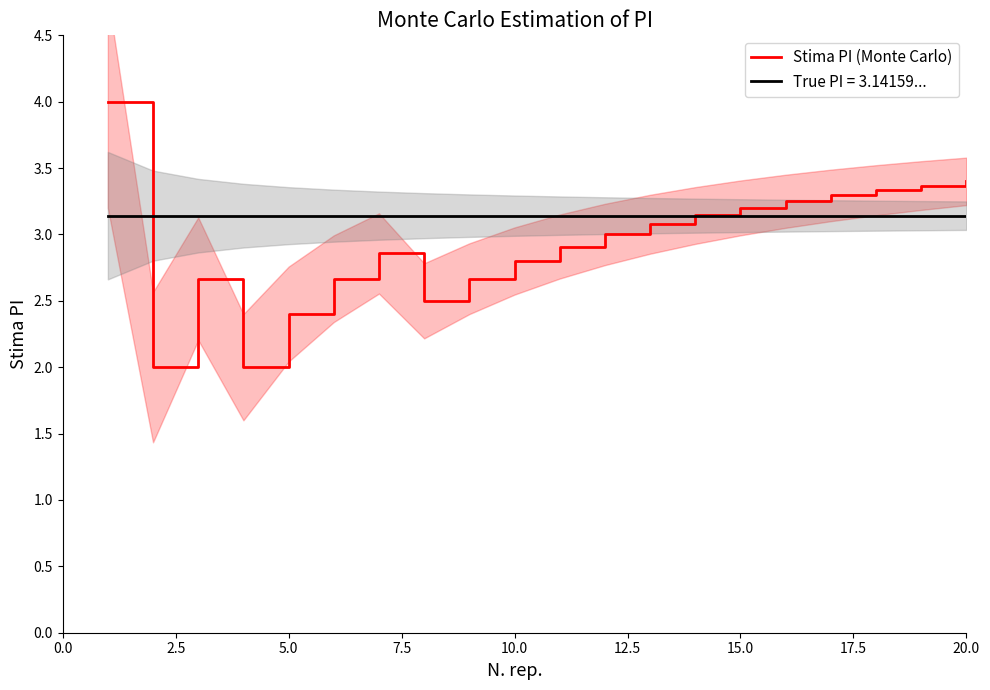

What is the maximum value for Stima PI (Monte Carlo)?

4.0